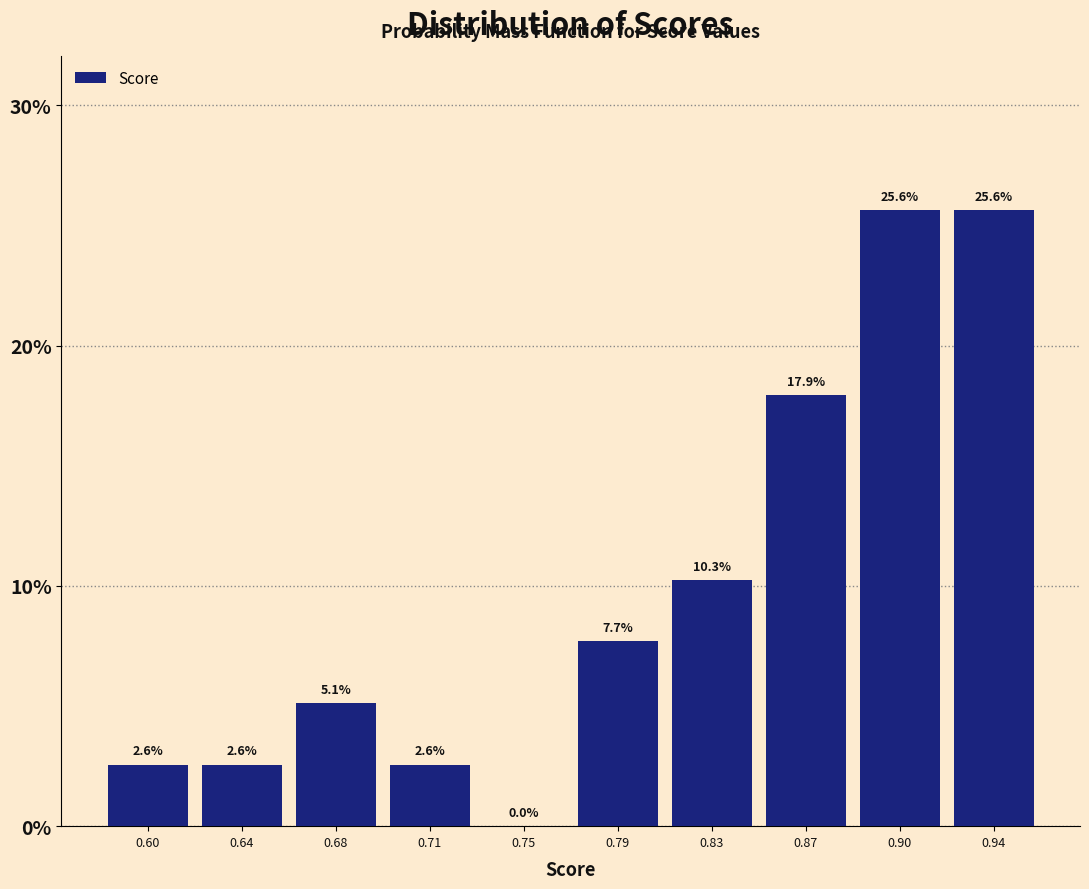

Reading right to left, extract all data points from this chart.

0.94=25.6	0.90=25.6	0.87=17.9	0.83=10.3	0.79=7.7	0.75=0.0	0.71=2.6	0.68=5.1	0.64=2.6	0.60=2.6